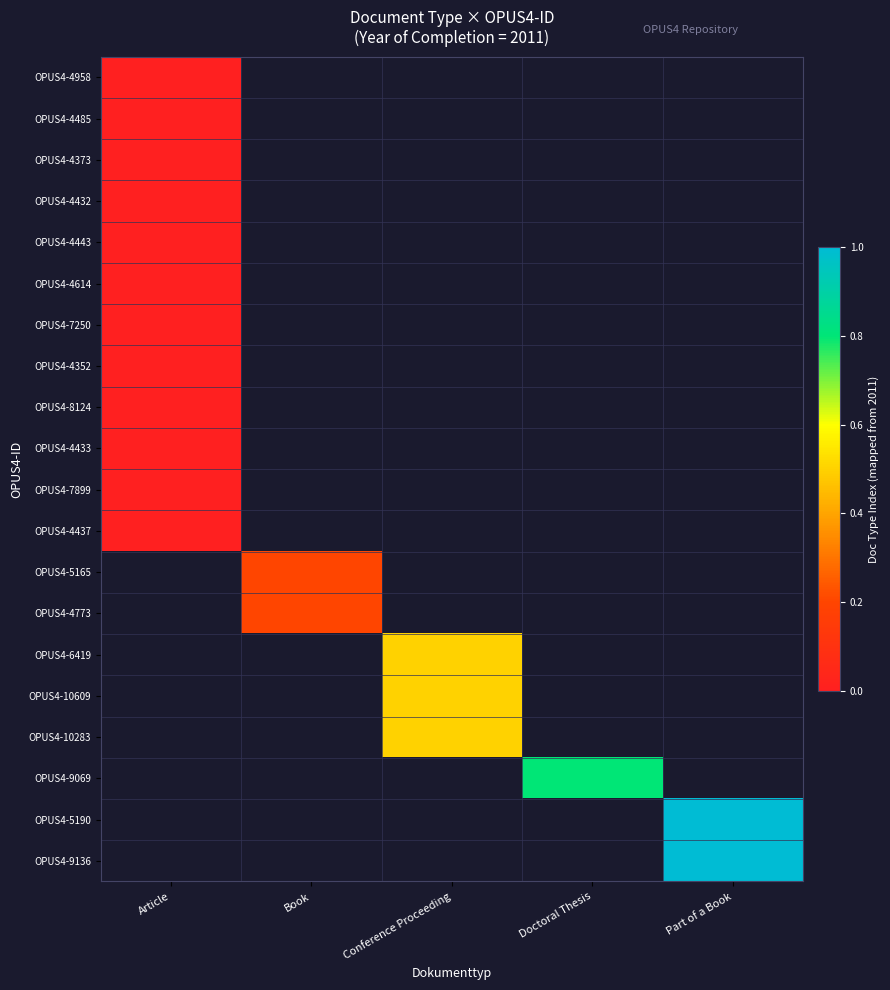

At Conference Proceeding, list the series in order from largest to smallest.

OPUS4-4958, OPUS4-4485, OPUS4-4373, OPUS4-4432, OPUS4-4443, OPUS4-4614, OPUS4-7250, OPUS4-4352, OPUS4-8124, OPUS4-4433, OPUS4-7899, OPUS4-4437, OPUS4-5165, OPUS4-4773, OPUS4-6419, OPUS4-10609, OPUS4-10283, OPUS4-9069, OPUS4-5190, OPUS4-9136